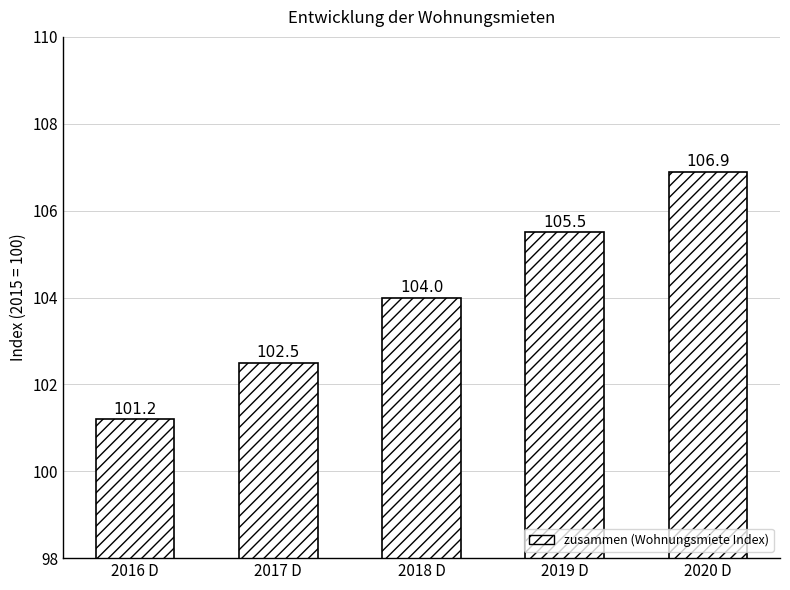

List the labels in order of value, smallest first.

2016 D, 2017 D, 2018 D, 2019 D, 2020 D